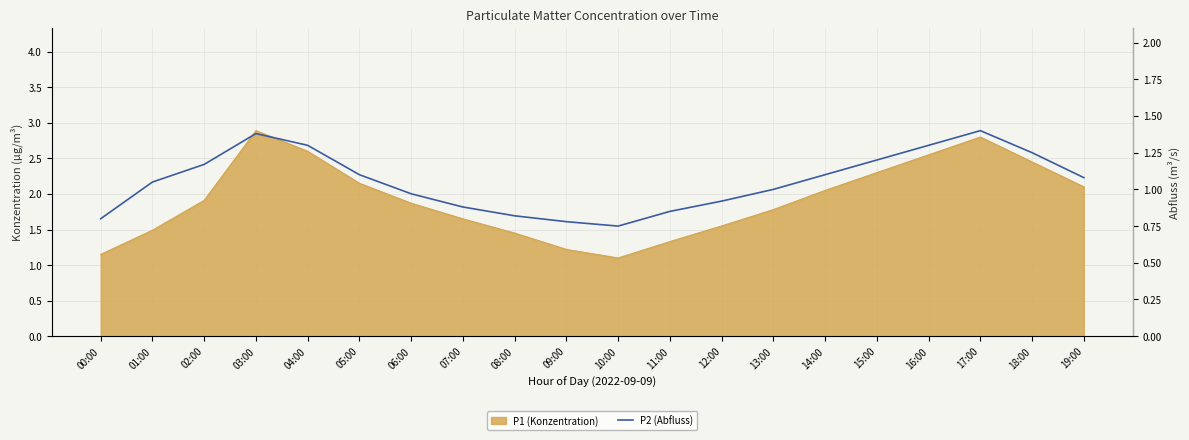

What position from the left is 06:00?

7